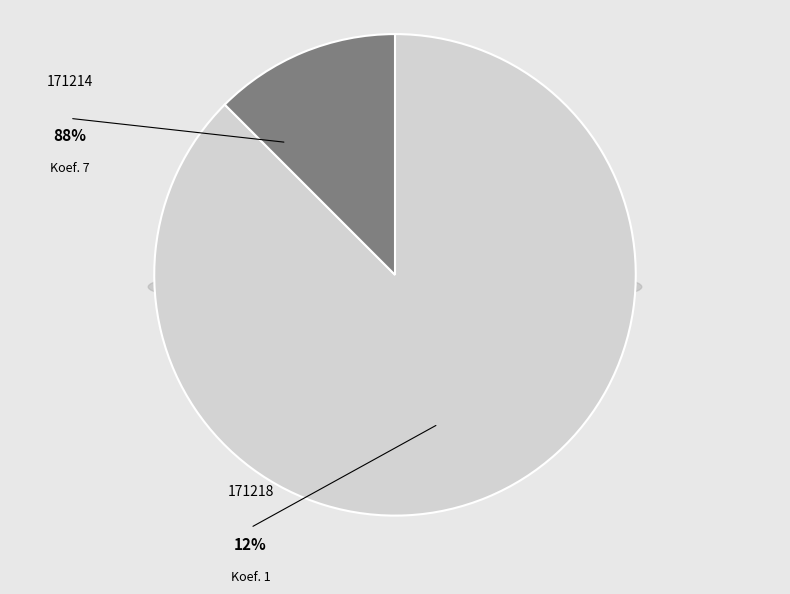

The 171214 slice represents 81% of the pie. True or false?

False